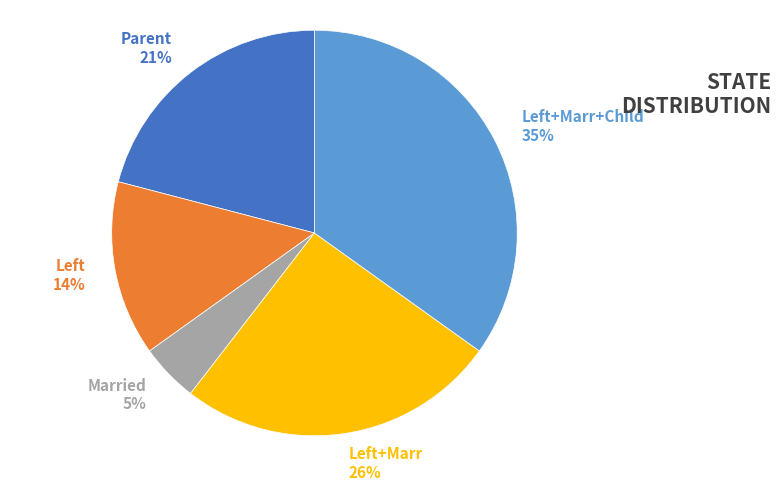

Rank the categories by value from lowest to highest.

Married 5%, Left 14%, Parent 21%, Left+Marr 26%, Left+Marr+Child 35%